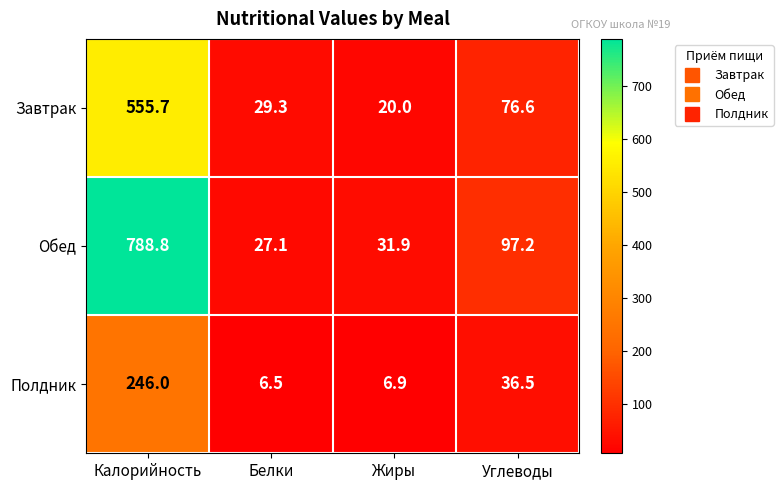

Which series has the largest range (max minus min)?

Обед